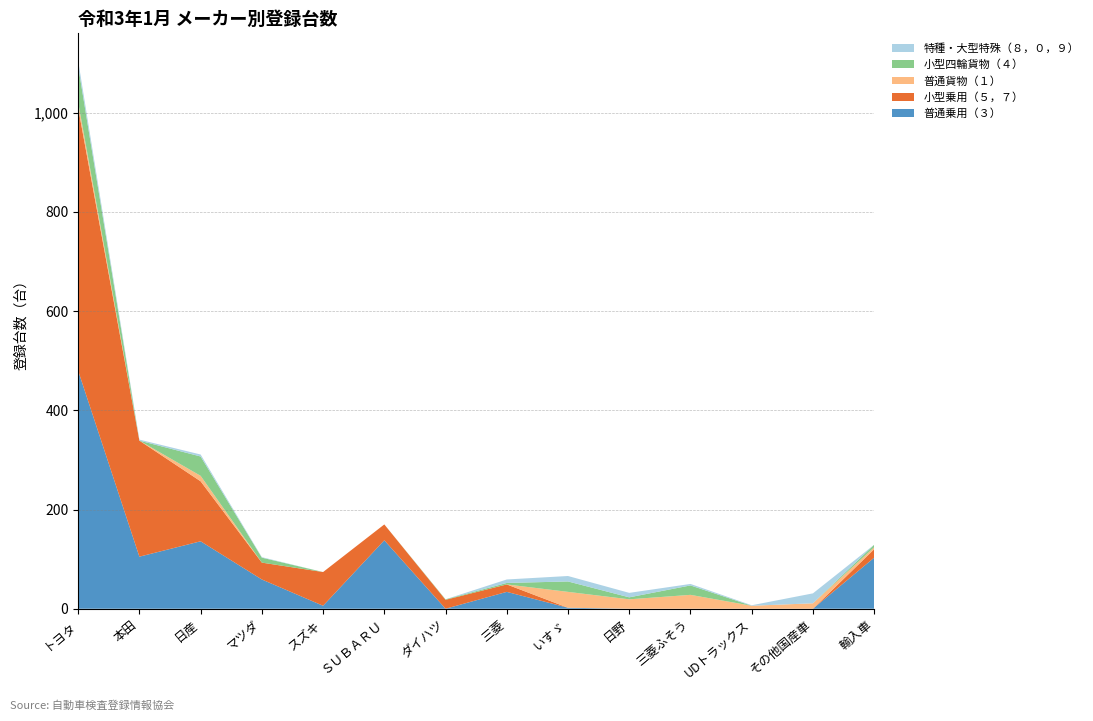

Reading left to right, what are all the values shown in this chart?

普通乗用（３）: 480	105	136	59	6	138	0	34	2	0	0	0	0	103
小型乗用（５，７）: 530	234	121	34	68	32	18	15	0	0	0	0	0	17
普通貨物（１）: 11	0	11	0	0	0	0	0	32	19	28	6	11	4
小型四輪貨物（４）: 73	0	39	10	0	0	1	3	21	4	19	0	0	5
特種・大型特殊（８，０，９）: 11	2	4	1	0	0	0	7	11	9	3	1	20	0